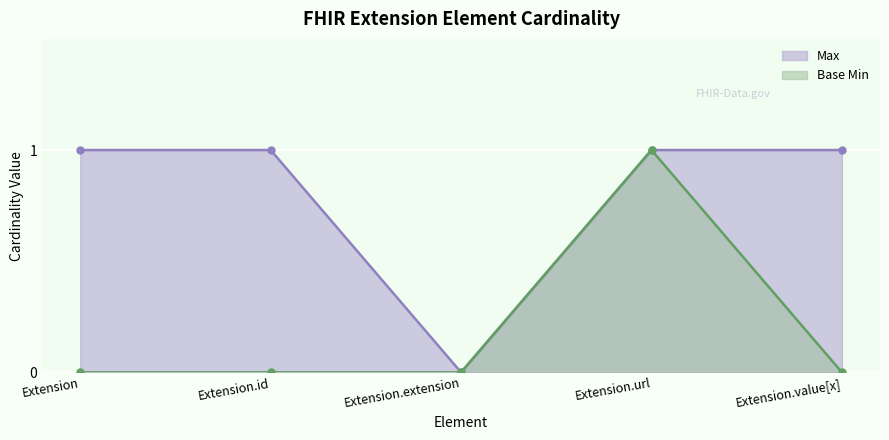

How many Max values are between 1 and 2?

4